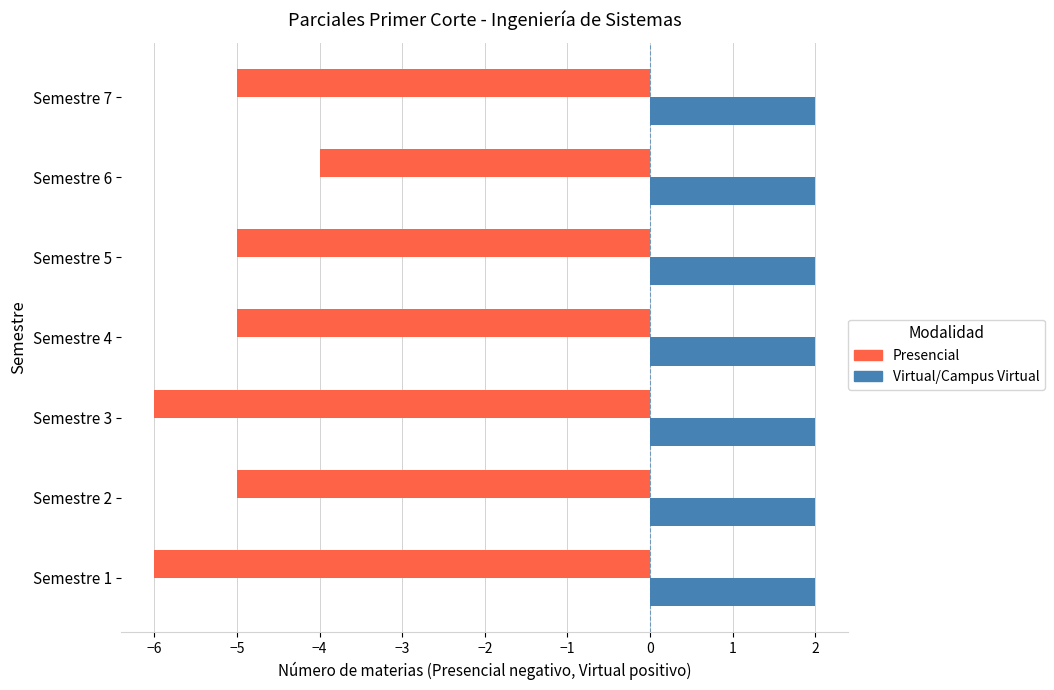

What is the difference between the maximum and minimum values in the Presencial series?

2